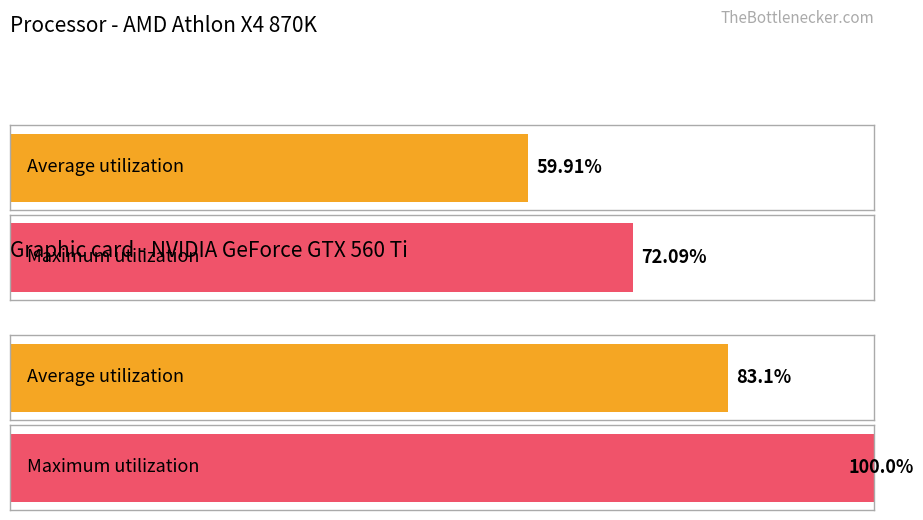

Does the chart contain stacked bars?

No